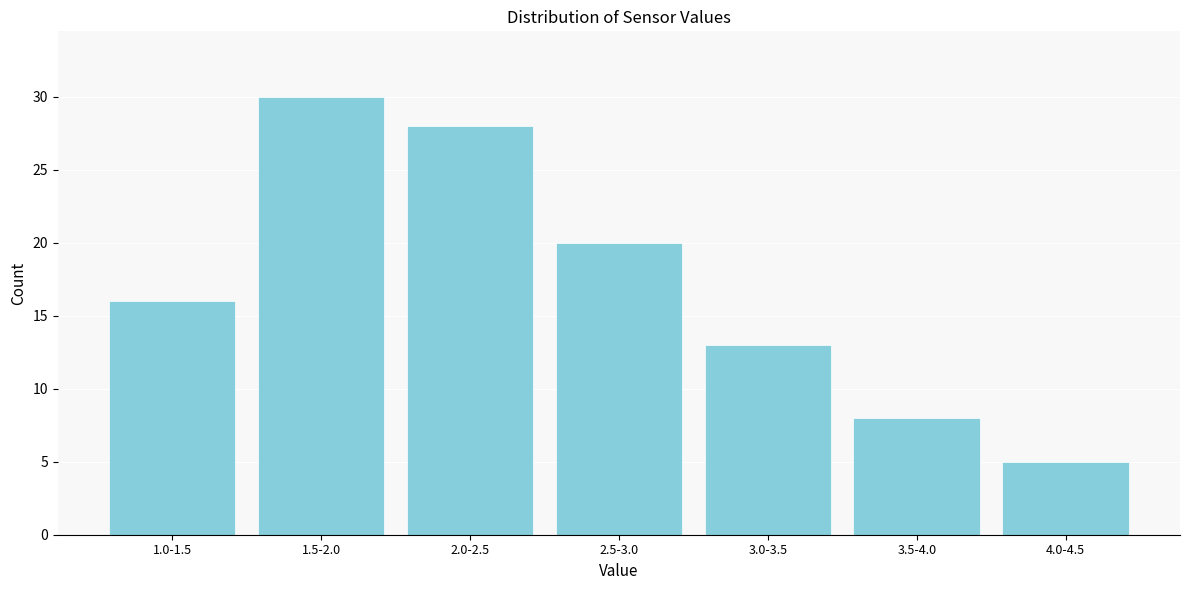

Reading right to left, list all the values displayed in this chart.

5	8	13	20	28	30	16